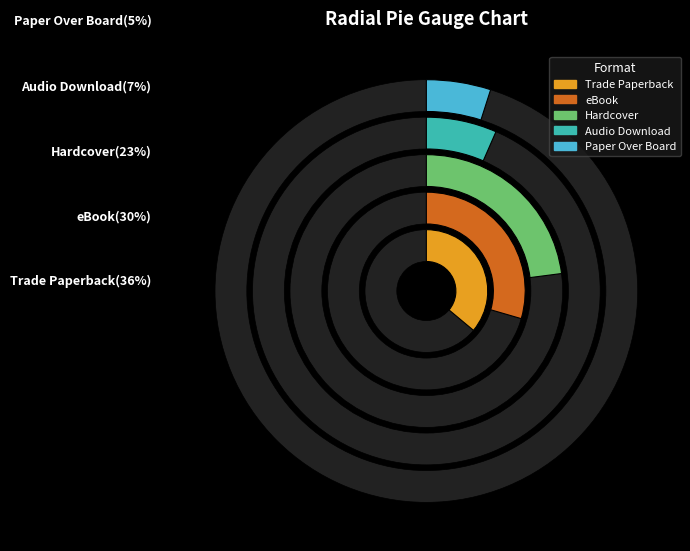

Count the number of slices in the pie.

5